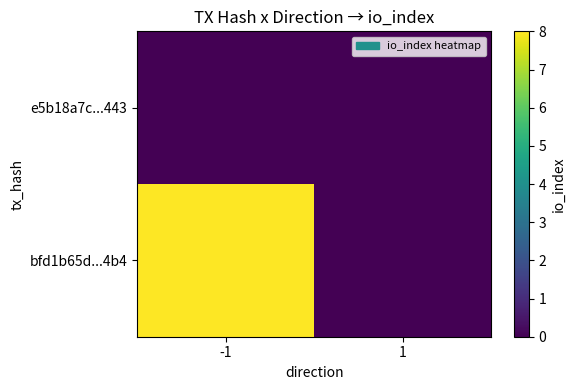

Which series has the largest total across all categories?

bfd1b65d...4b4